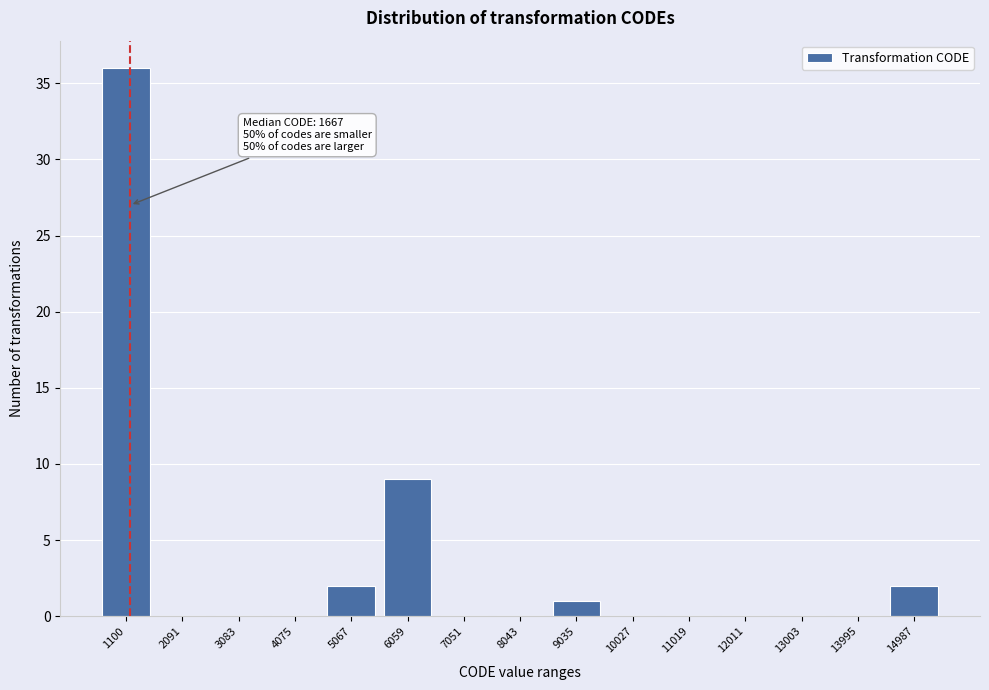

Reading left to right, what are all the values shown in this chart?

1100=36	2091=0	3083=0	4075=0	5067=2	6059=9	7051=0	8043=0	9035=1	10027=0	11019=0	12011=0	13003=0	13995=0	14987=2